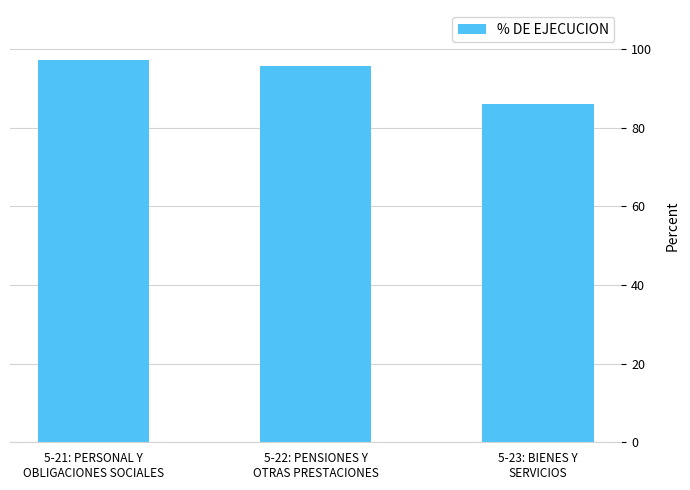

What is the maximum value shown in the chart?

97.4